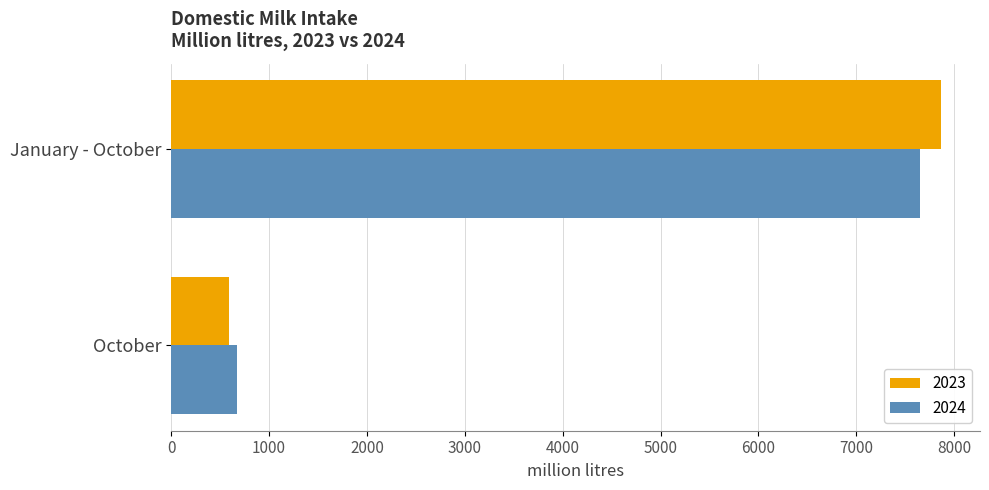

At which label does 2023 reach its minimum?

October